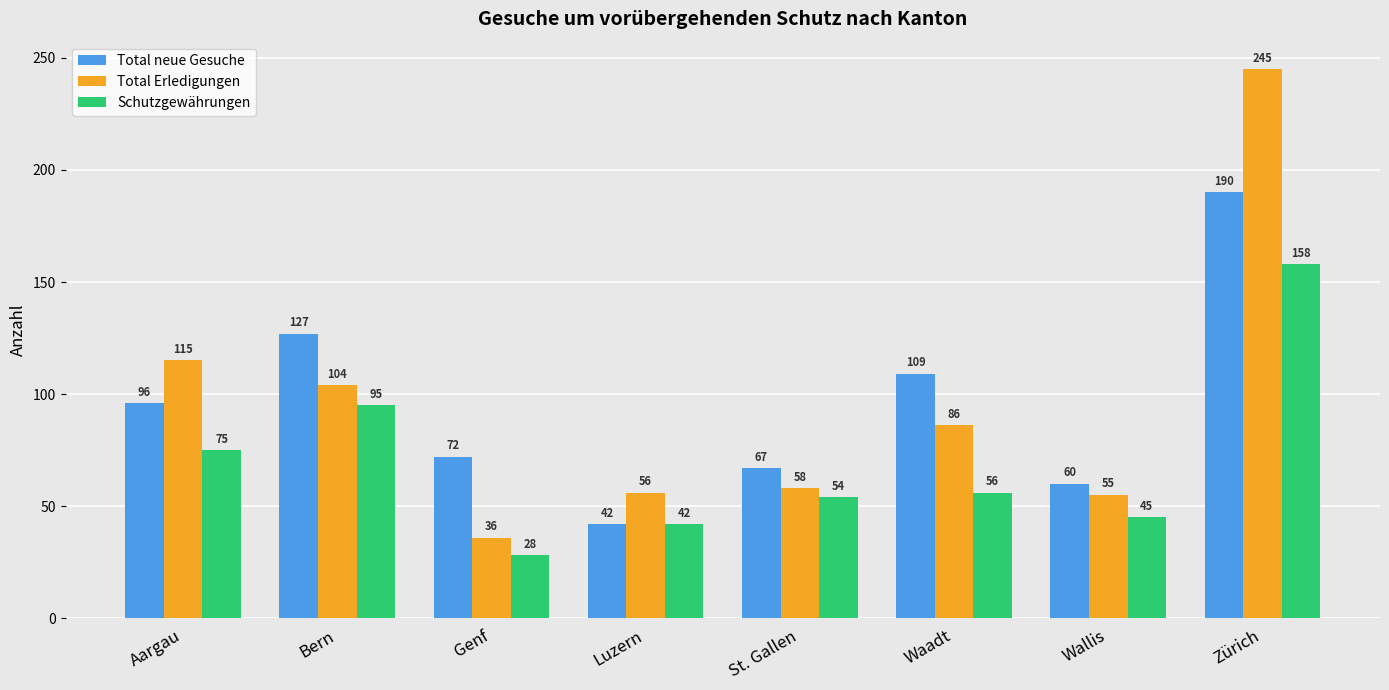

The value of Total neue Gesuche at St. Gallen is 67. True or false?

True